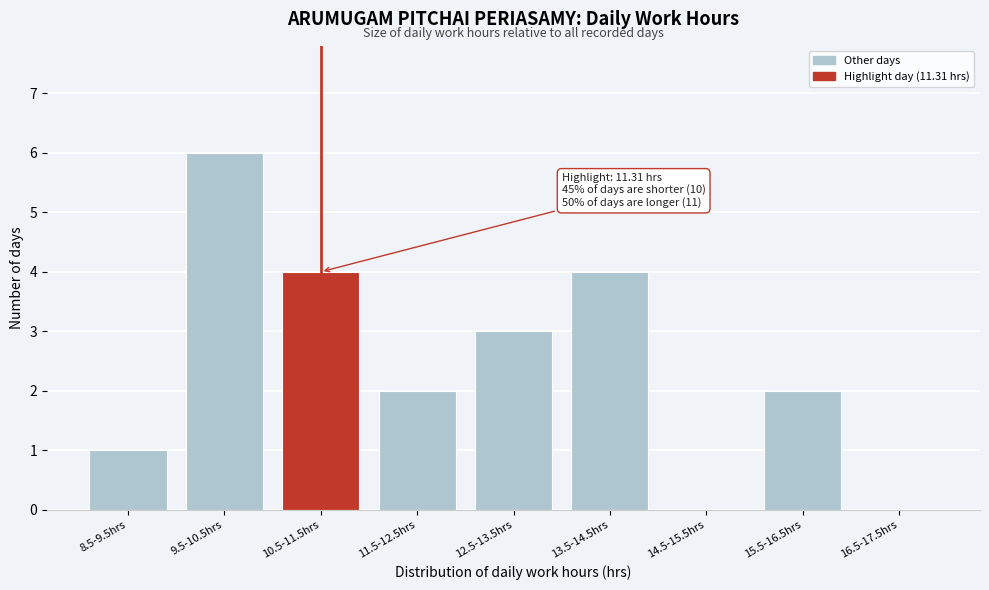

Reading right to left, what are all the values shown in this chart?

16.5-17.5hrs=0	15.5-16.5hrs=2	14.5-15.5hrs=0	13.5-14.5hrs=4	12.5-13.5hrs=3	11.5-12.5hrs=2	10.5-11.5hrs=4	9.5-10.5hrs=6	8.5-9.5hrs=1